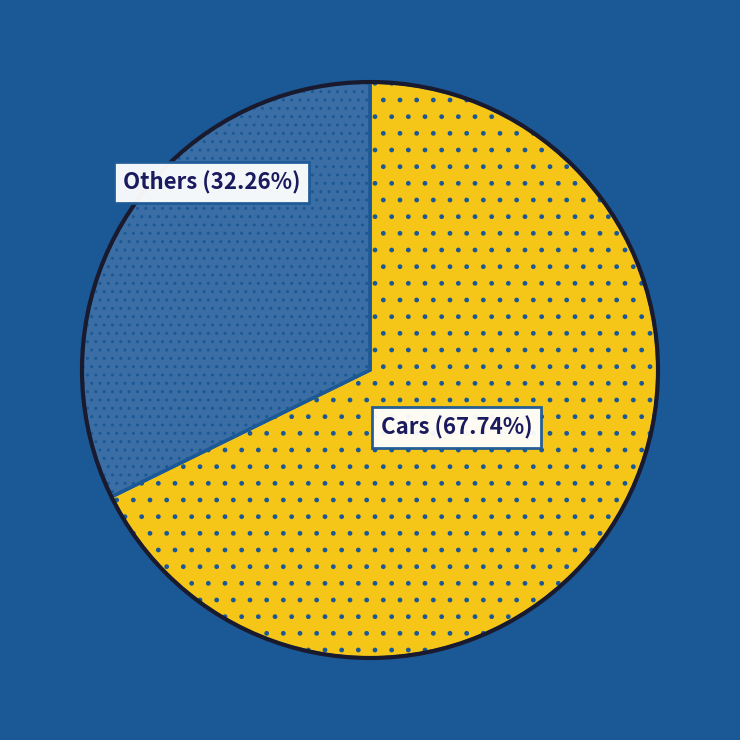

Is there a majority slice in this chart?

Yes